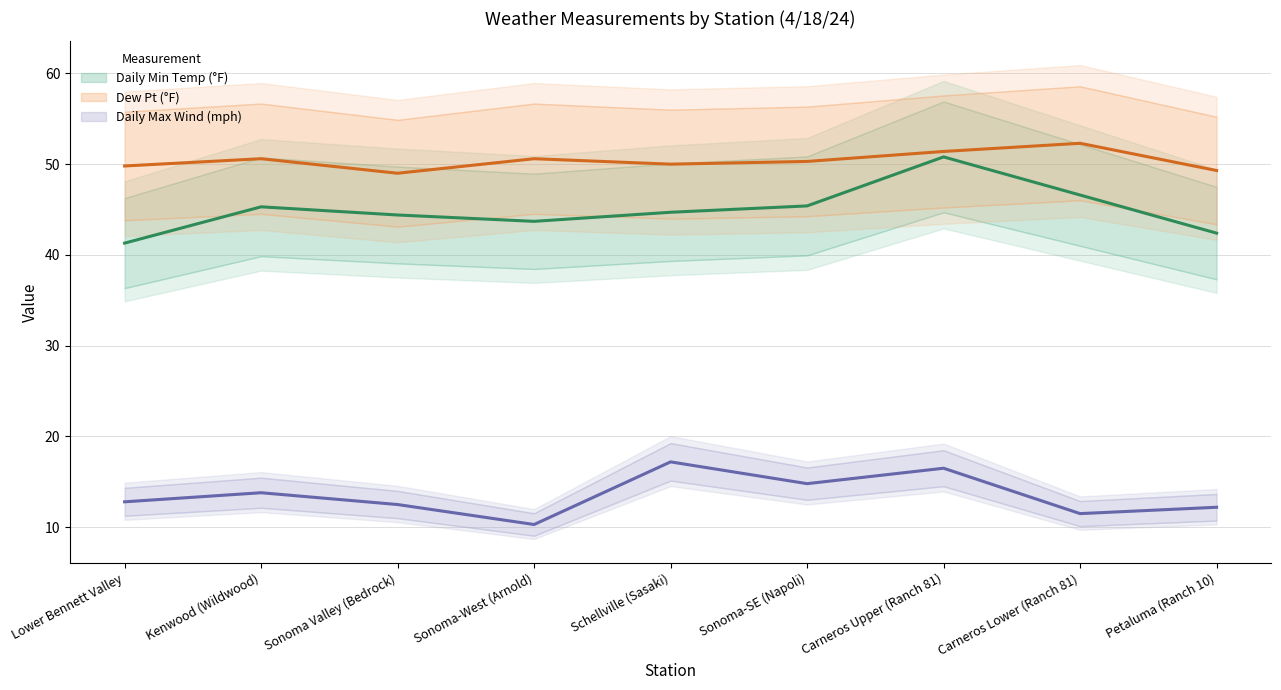

True or false: Daily Max Wind (mph) has a value of 7.6 at Lower Bennett Valley.

False